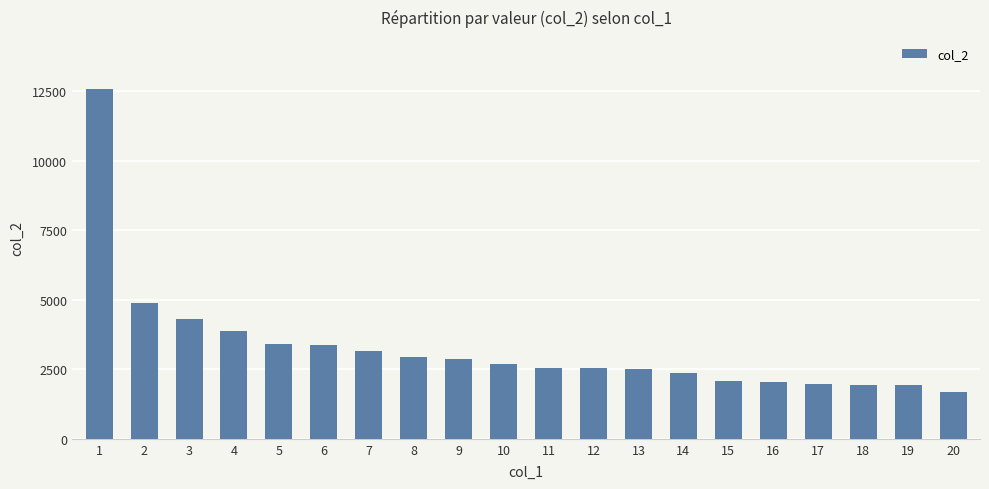

The chart shows a value of 1678 at 20. True or false?

True